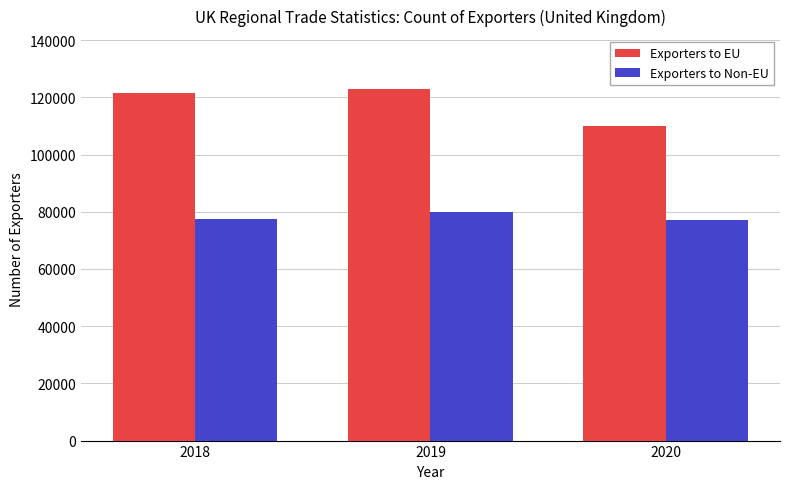

The value of Exporters to Non-EU at 2020 is 109623. True or false?

False